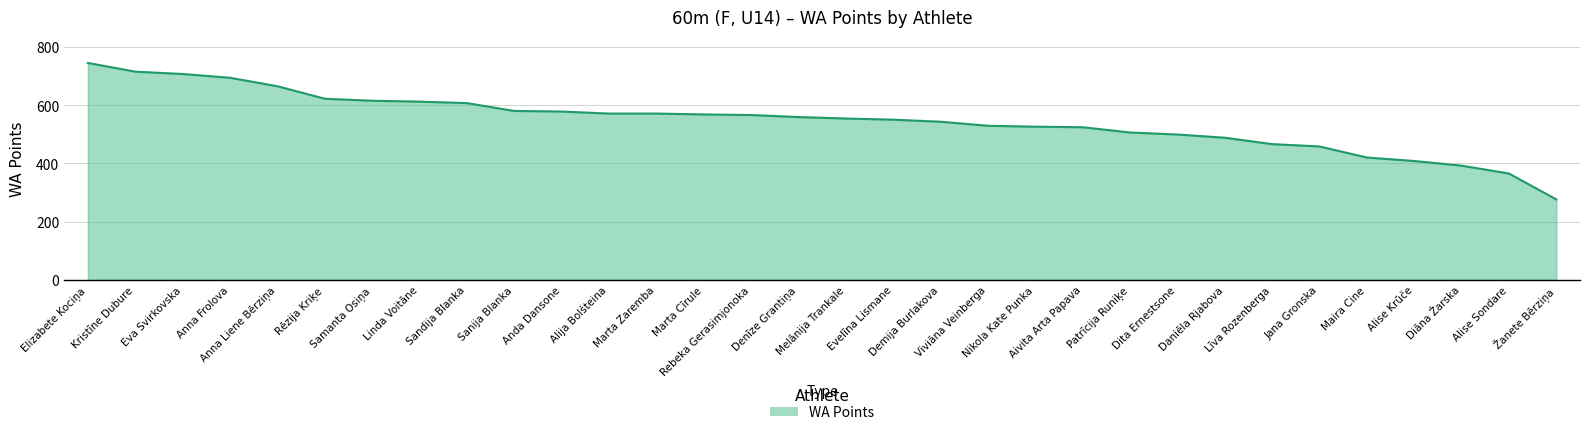

How many lines are shown in the chart?

1